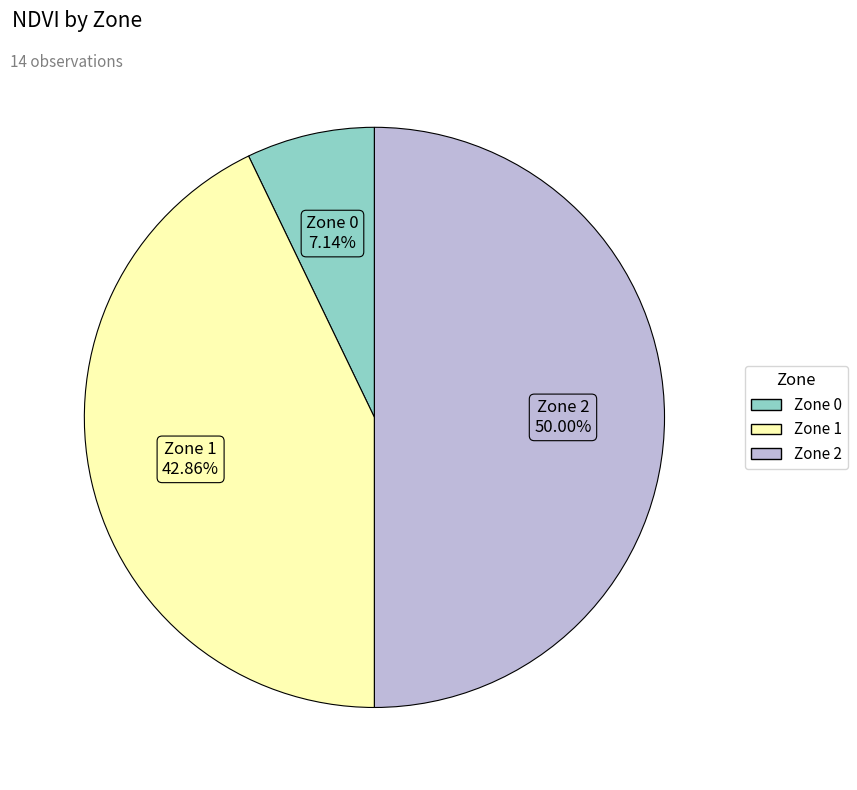

The Zone 2 slice represents 28% of the pie. True or false?

False